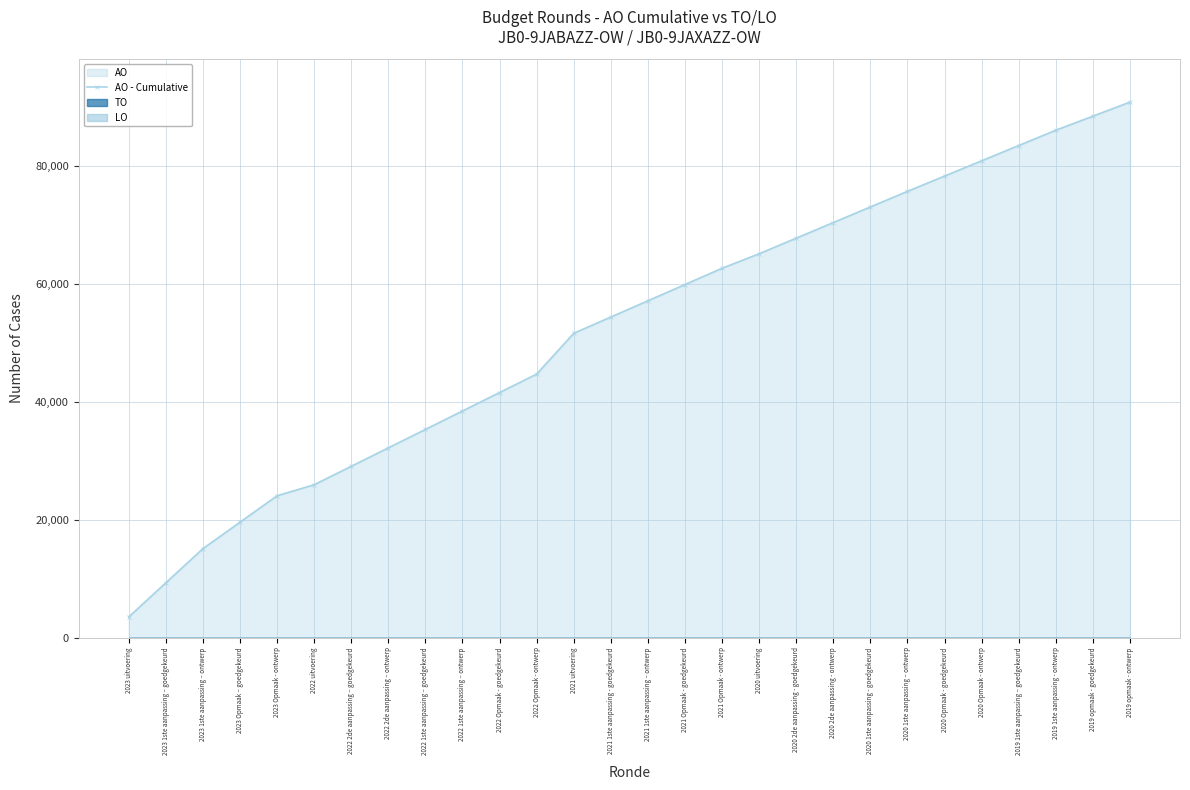

What is the sum of all values?

1464937